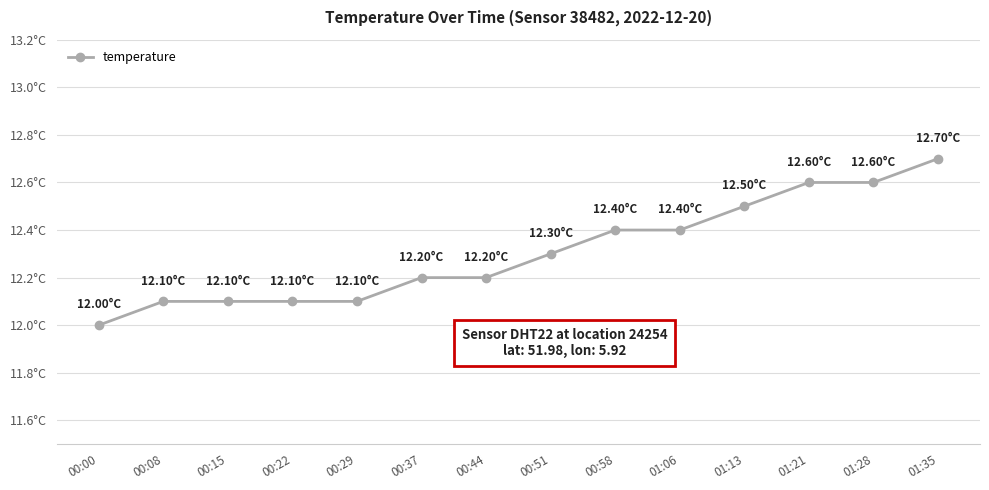

The value at 01:28 is 22.3. True or false?

False